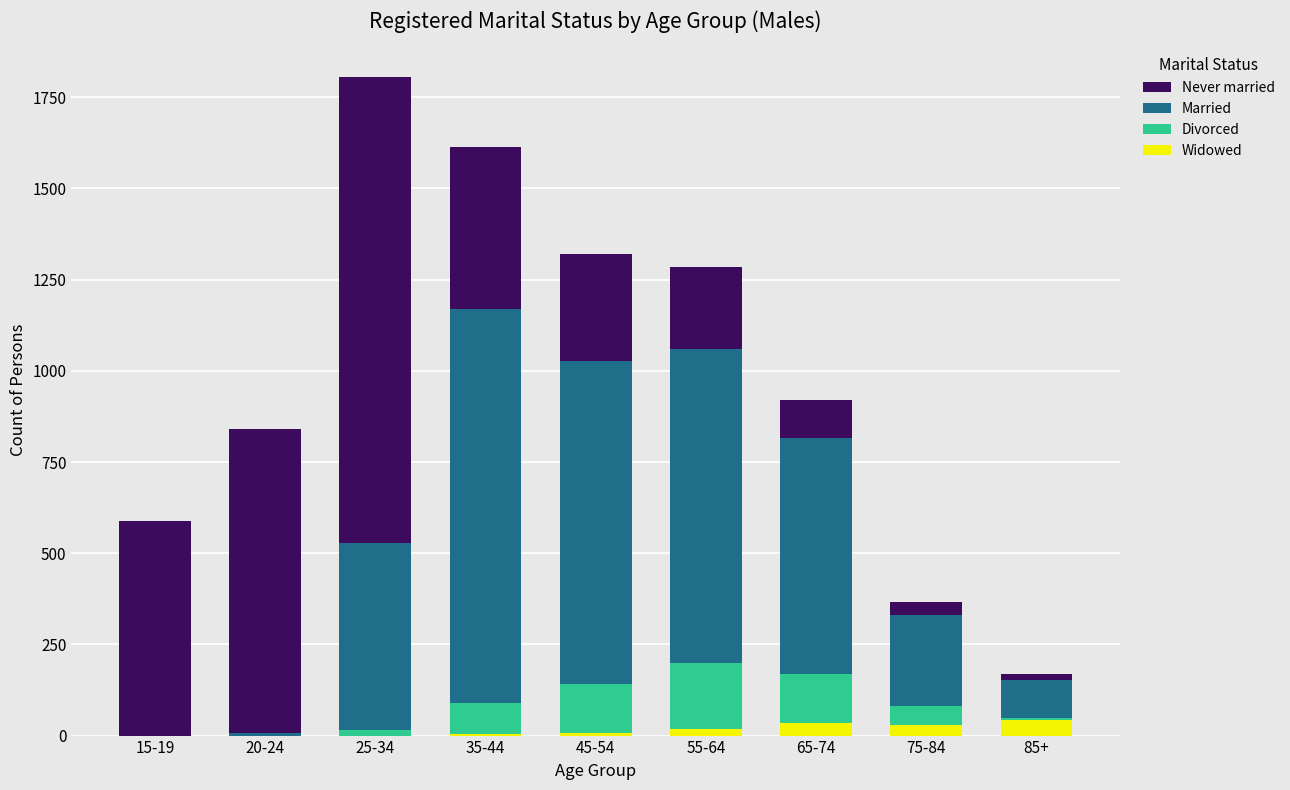

At which category is the sum across all series the highest?

25-34